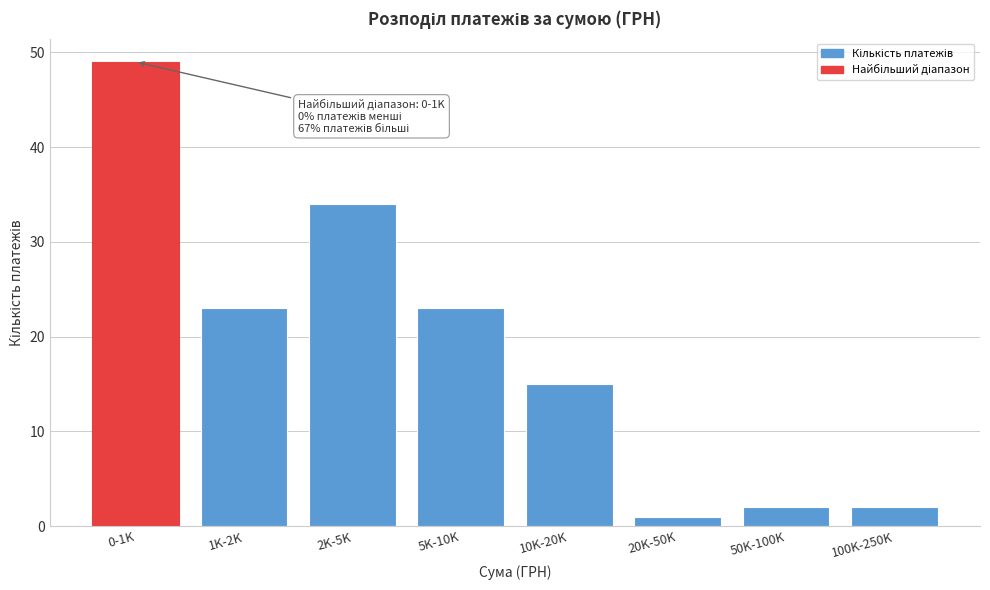

Reading left to right, what are all the values shown in this chart?

0-1K=49	1K-2K=23	2K-5K=34	5K-10K=23	10K-20K=15	20K-50K=1	50K-100K=2	100K-250K=2